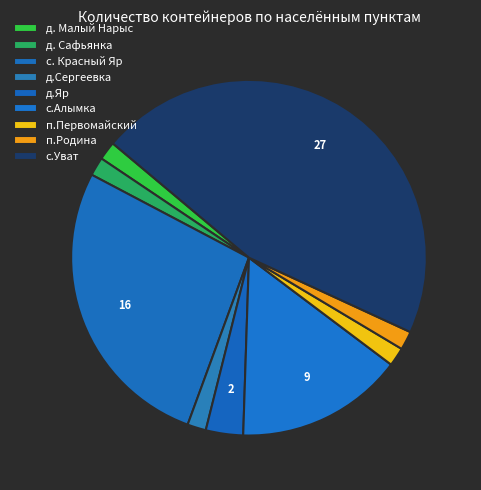

The с.Алымка slice represents 1% of the pie. True or false?

False